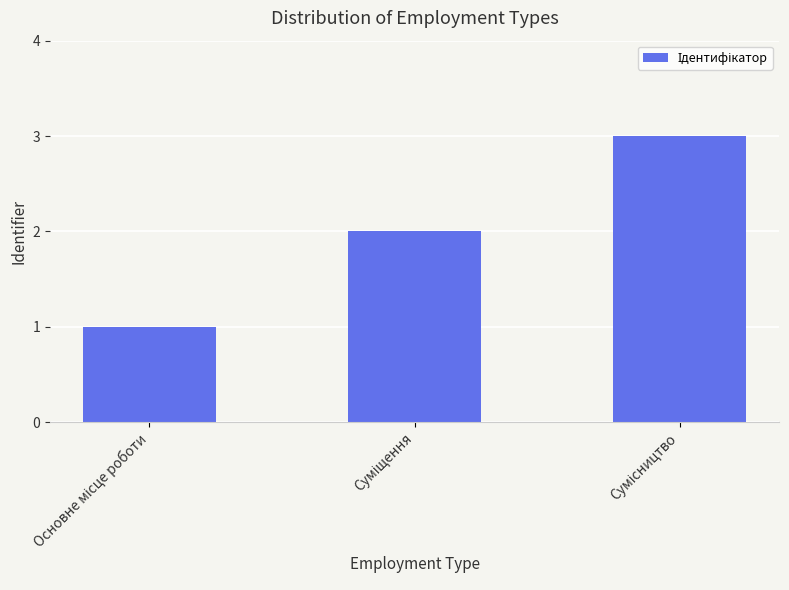

What is the difference between the maximum and second lowest values?

1